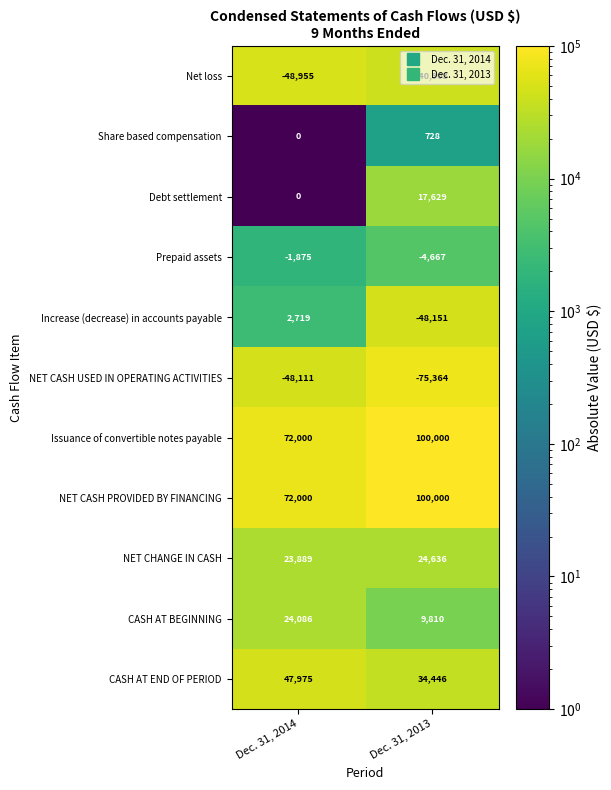

What is the maximum value shown in the chart?

100000